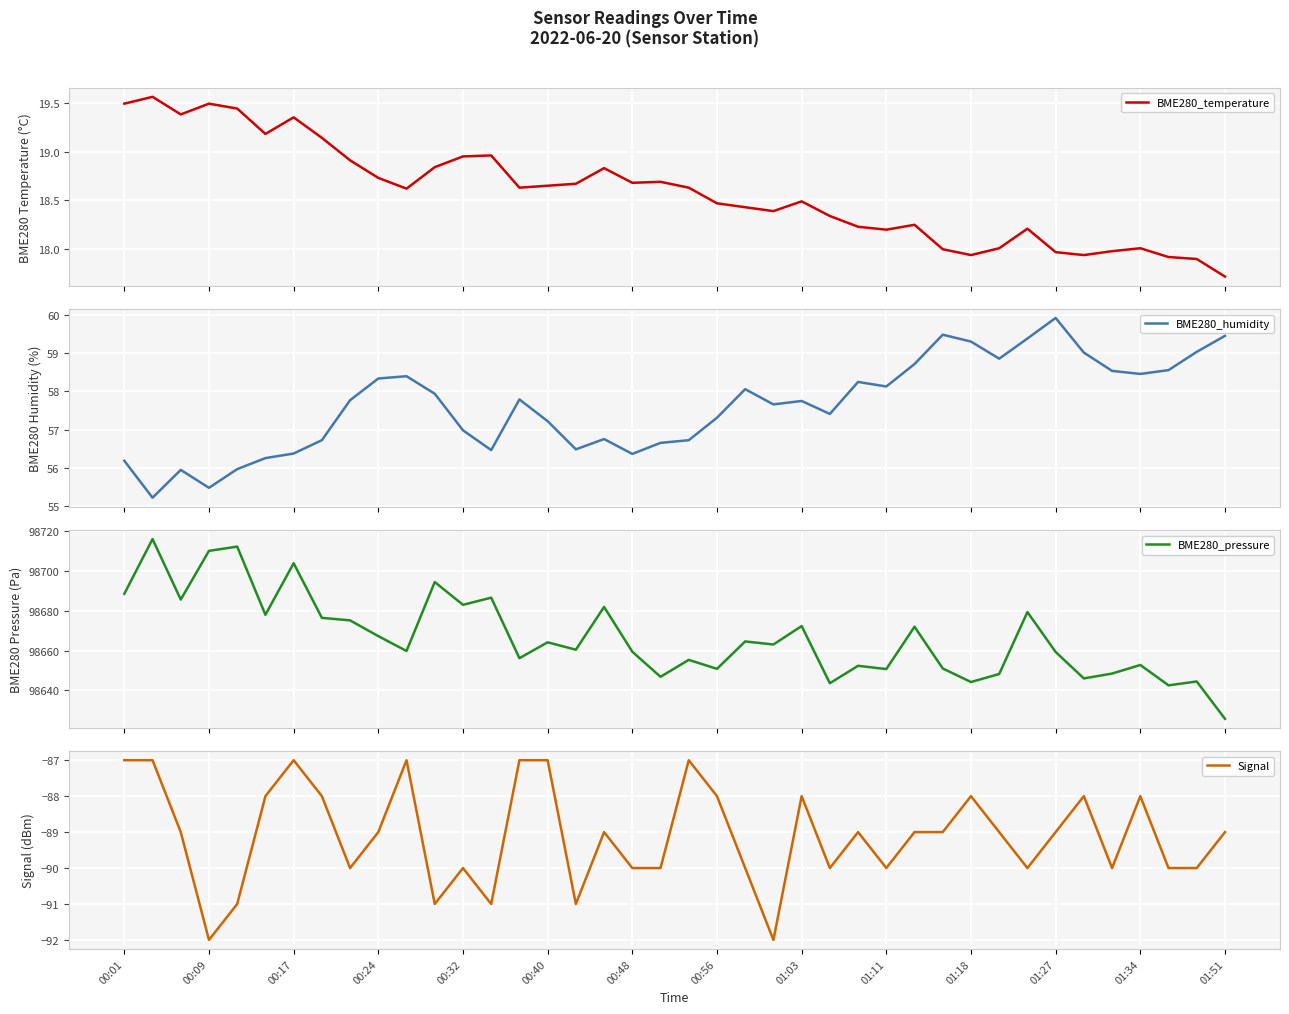

The value of Signal at 00:40 is -35. True or false?

False